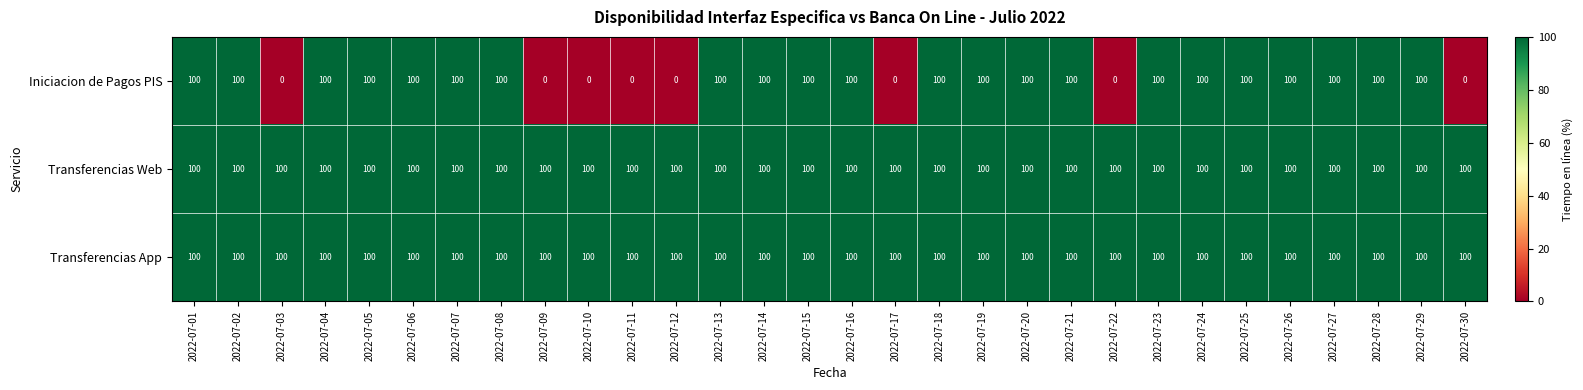

Which series has the widest spread of values?

Iniciacion de Pagos PIS